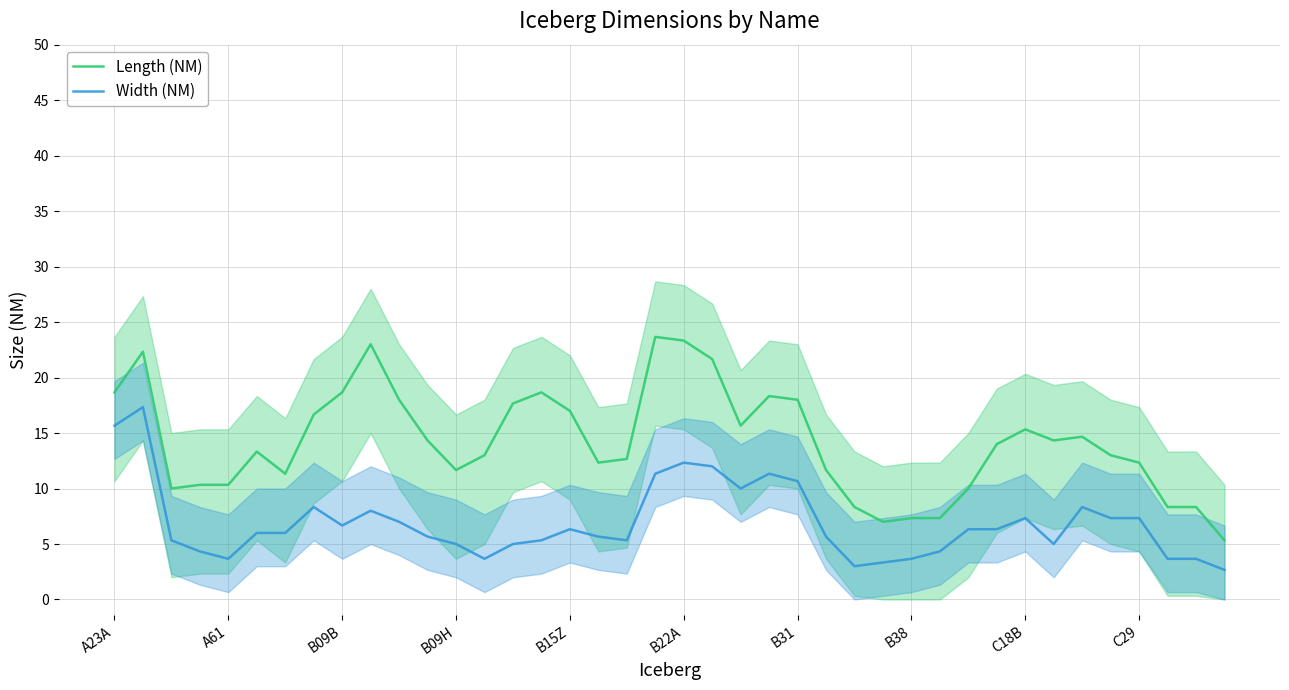

The value of Length (NM) at C29 is 12.3. True or false?

True